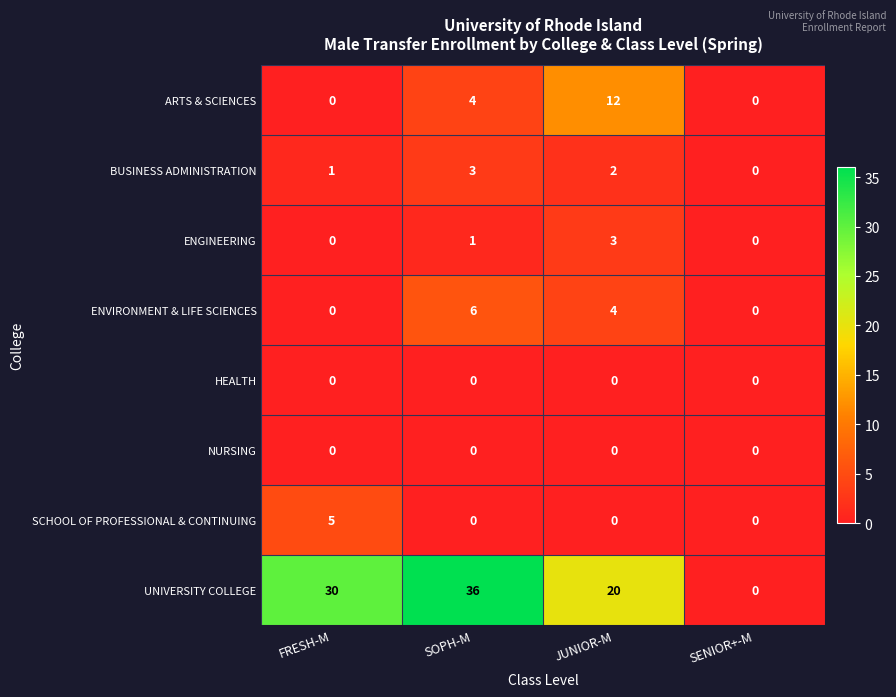

Which label corresponds to the largest value in the chart?

SOPH-M